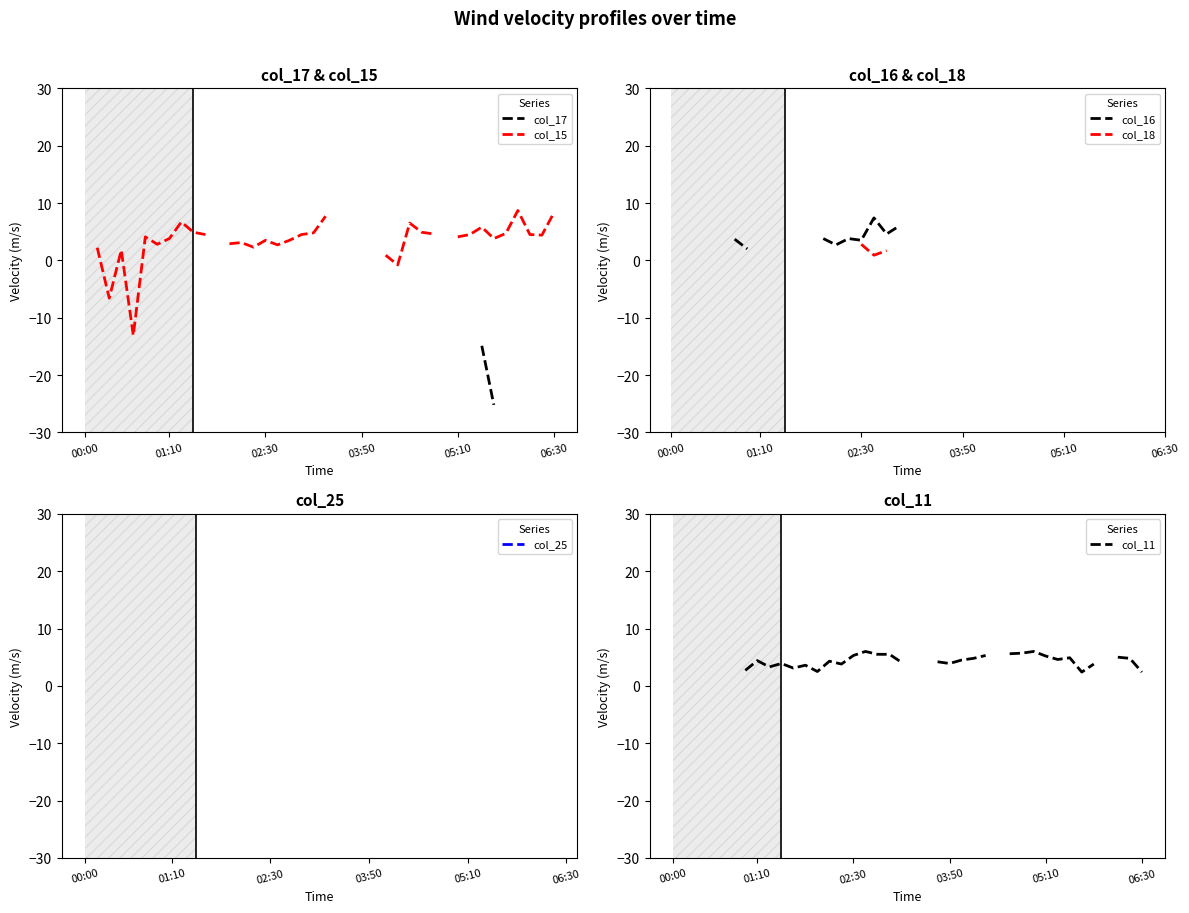

Where do col_11 and col_15 first cross each other?

6 and 7